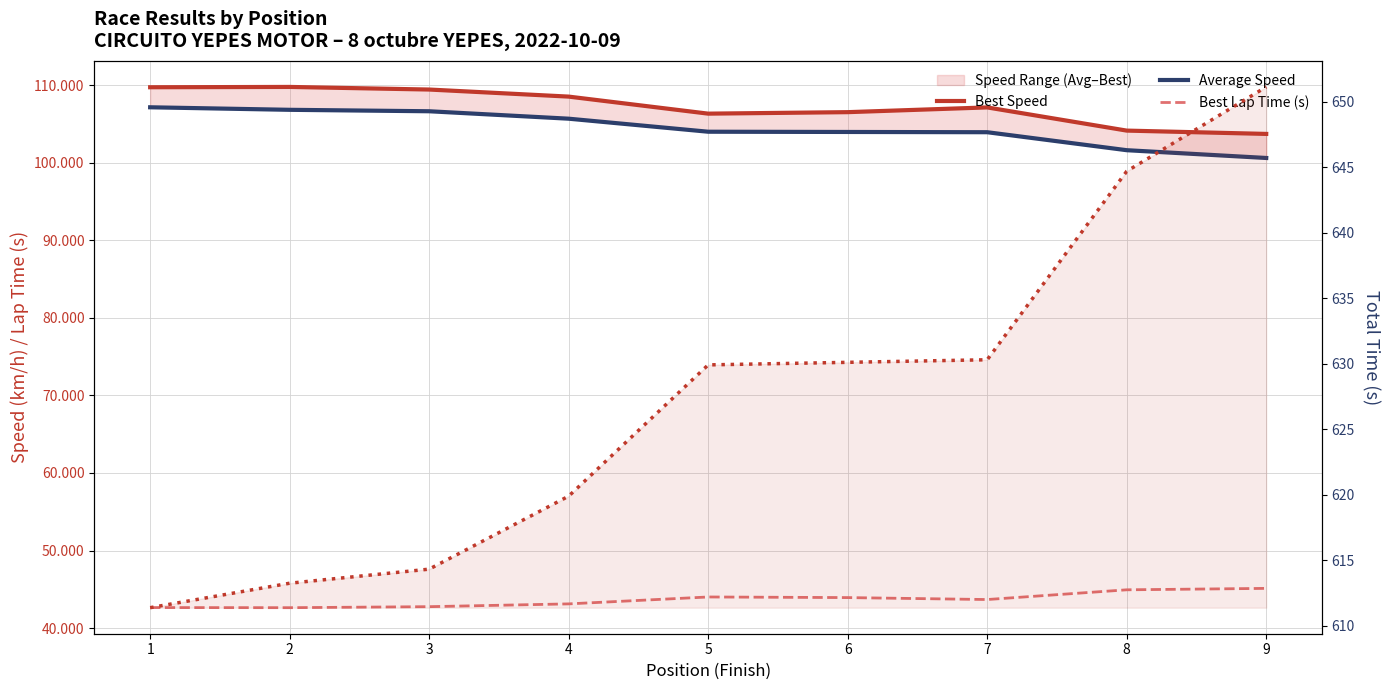

Where is Best Lap Time (s) nearest to the value 43?

4